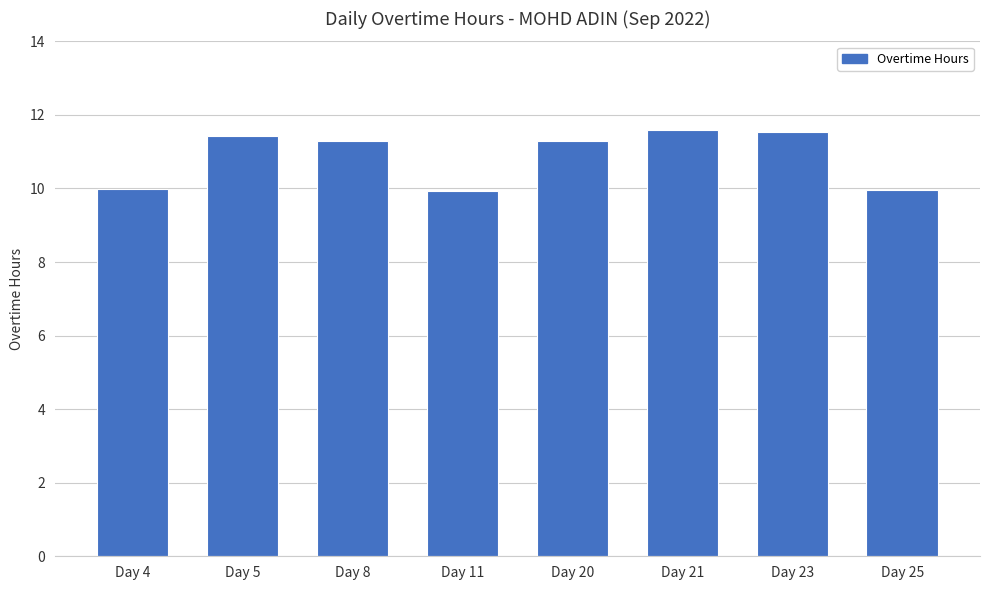

Approximately how many times larger is the value at Day 23 compared to Day 25?

1.2